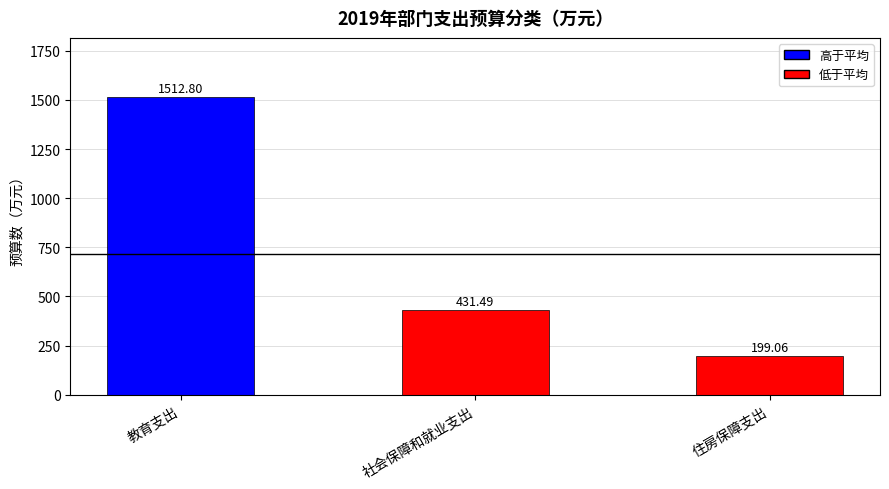

Between 住房保障支出 and 教育支出, which is larger?

教育支出